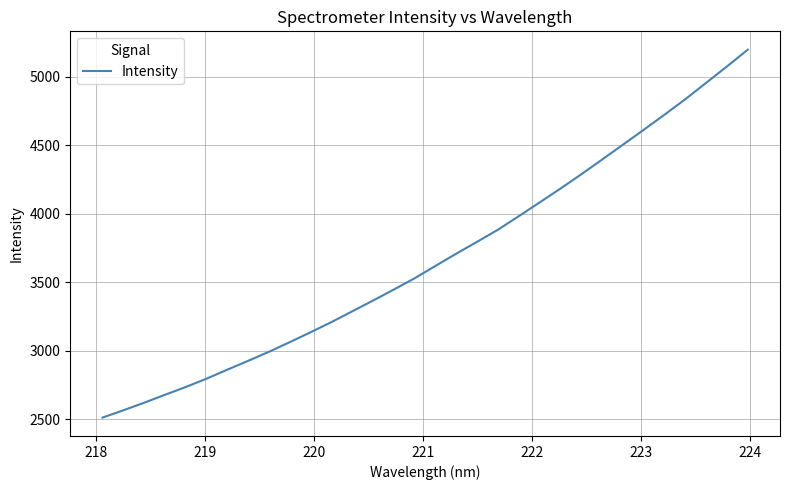

What is the greatest value displayed?

5195.8